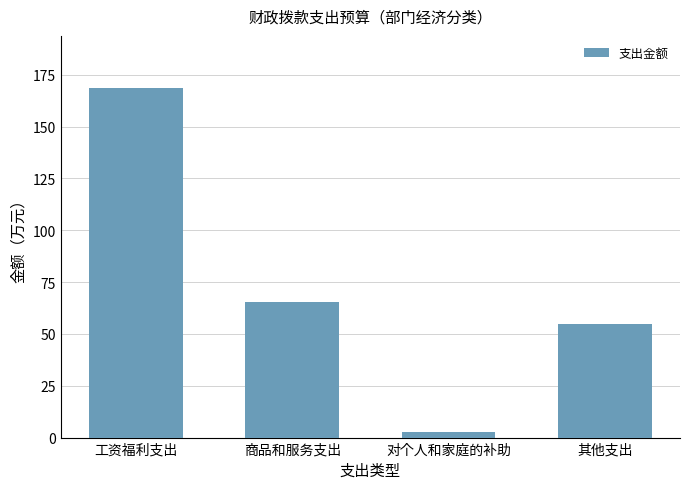

Reading left to right, list all the values displayed in this chart.

168.5	65.4	2.5	55.0